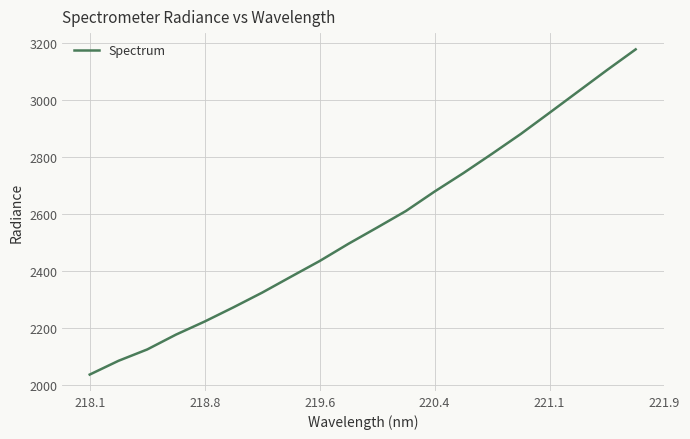

What is the difference between the maximum and second lowest values?

1095.5